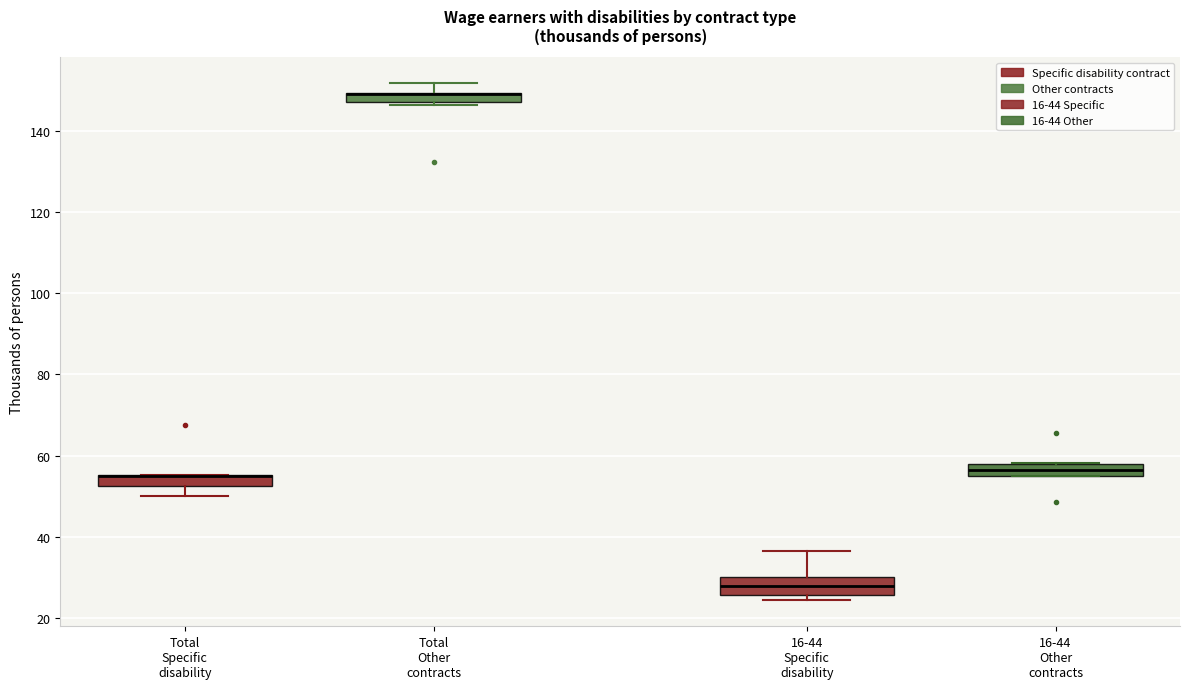

Where is the upper edge of the box for Total Specific disability on the y-axis? The values are not printed on the chart, so give them approximately, as read against the axis.

56